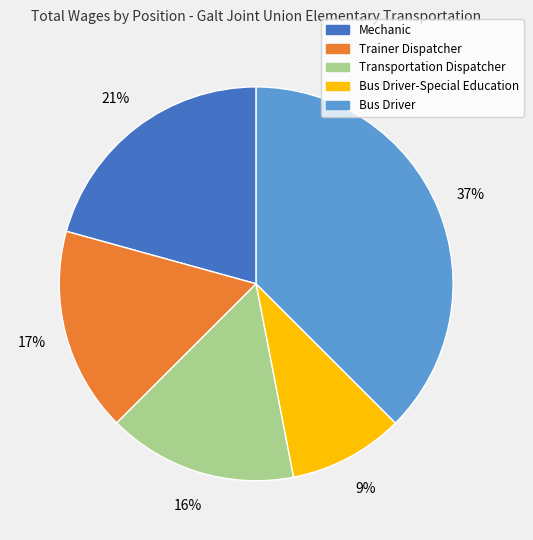

Is there a majority slice in this chart?

No